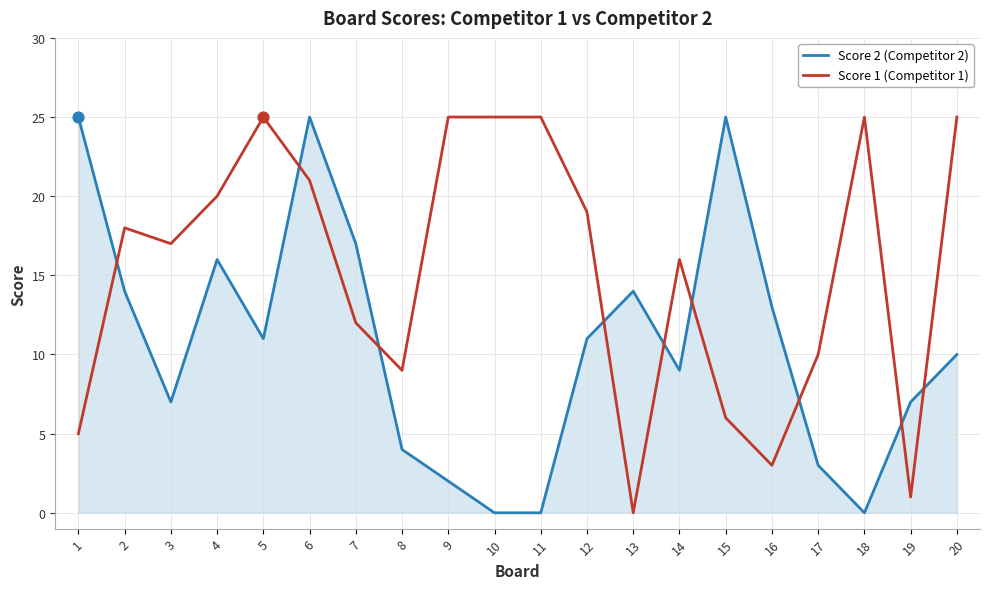

At which category is the sum across all series the highest?

6